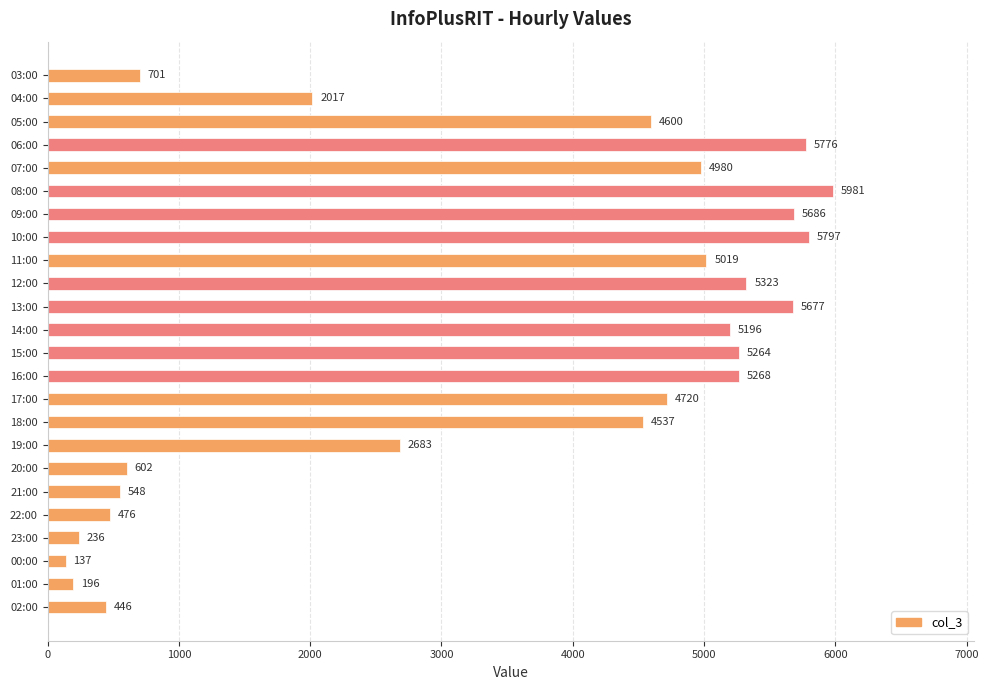

What is the difference between the maximum and minimum values?

5844